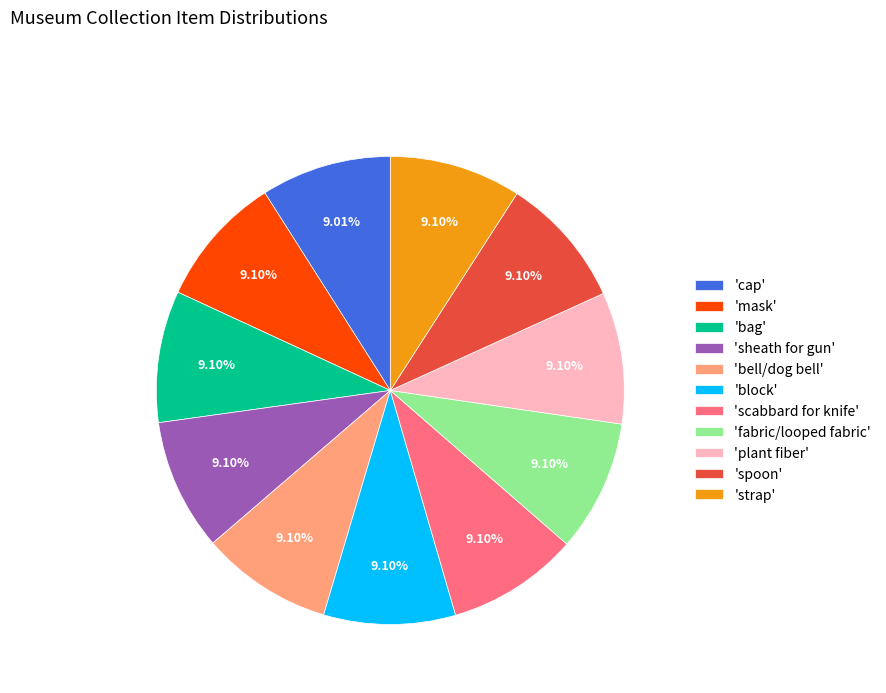

Is the sum of 'cap' and 'block' greater than half?

No